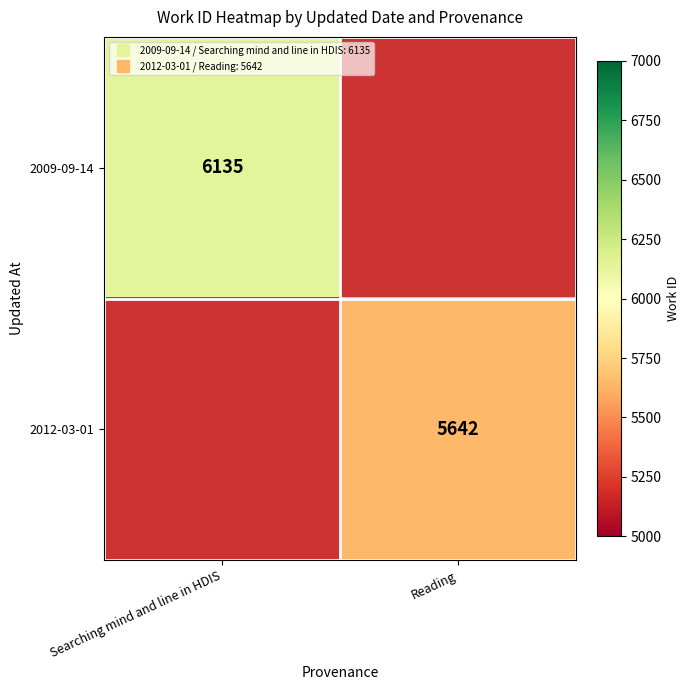

Is it true that 2012-03-01 equals 9674.6 at Reading?

False